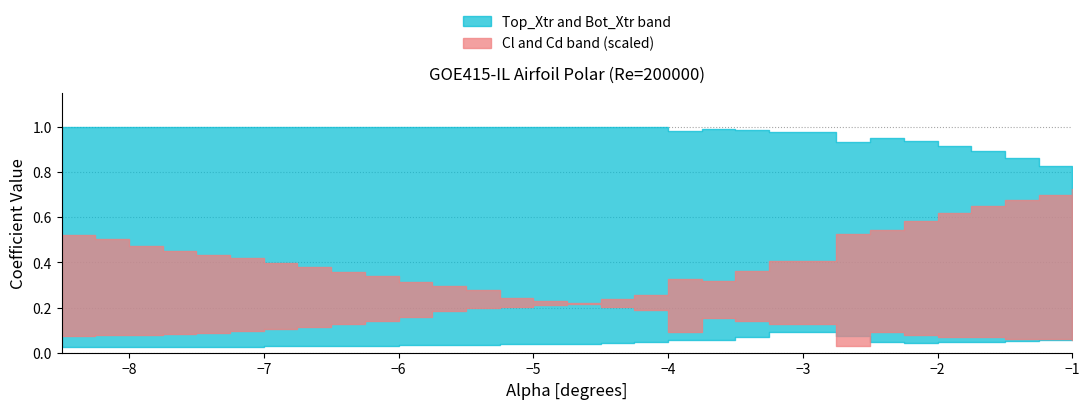

Count the Bot_Xtr values in the range 0 to 1.

30